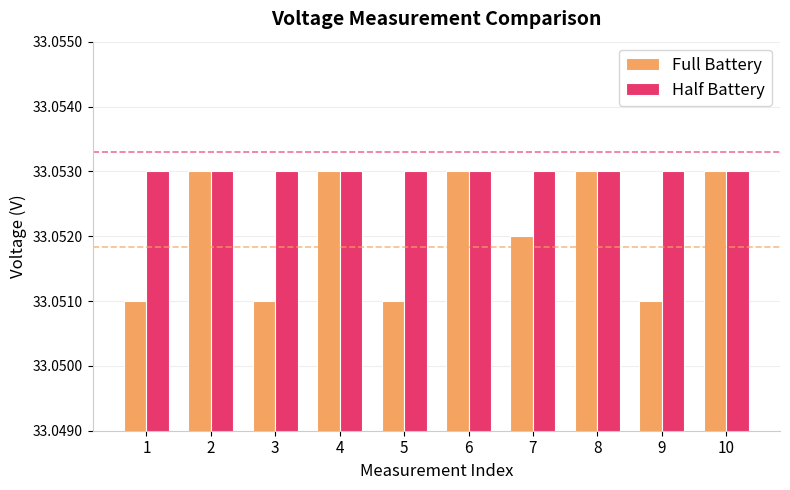

Between 4 and 9, which series saw the biggest shift?

Full Battery